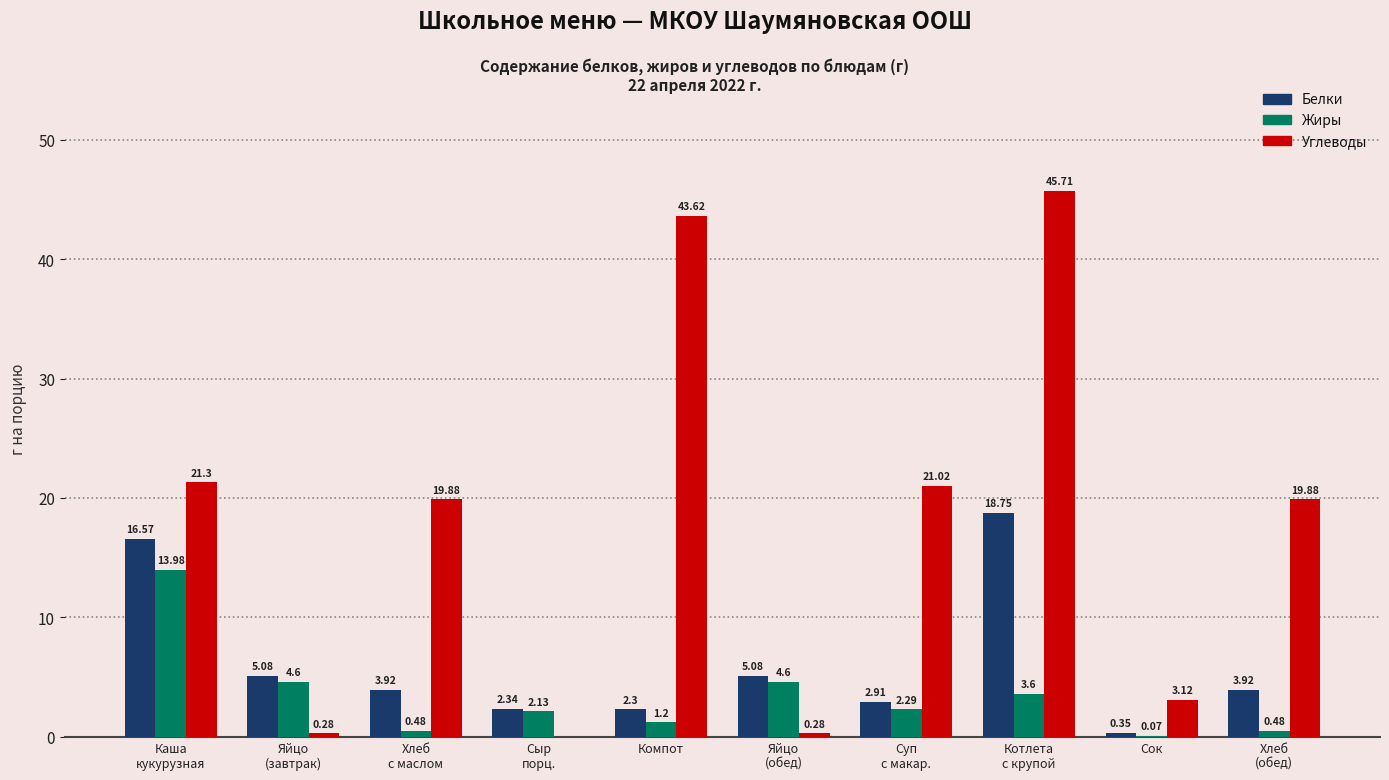

What is the spread (max minus min) of values at Хлеб
(обед)?

19.4